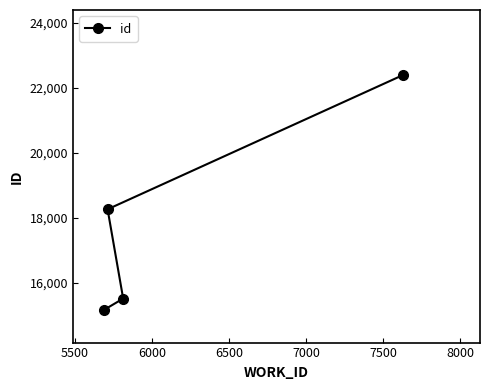

Reading left to right, what are all the values shown in this chart?

15163	18260	15516	22385